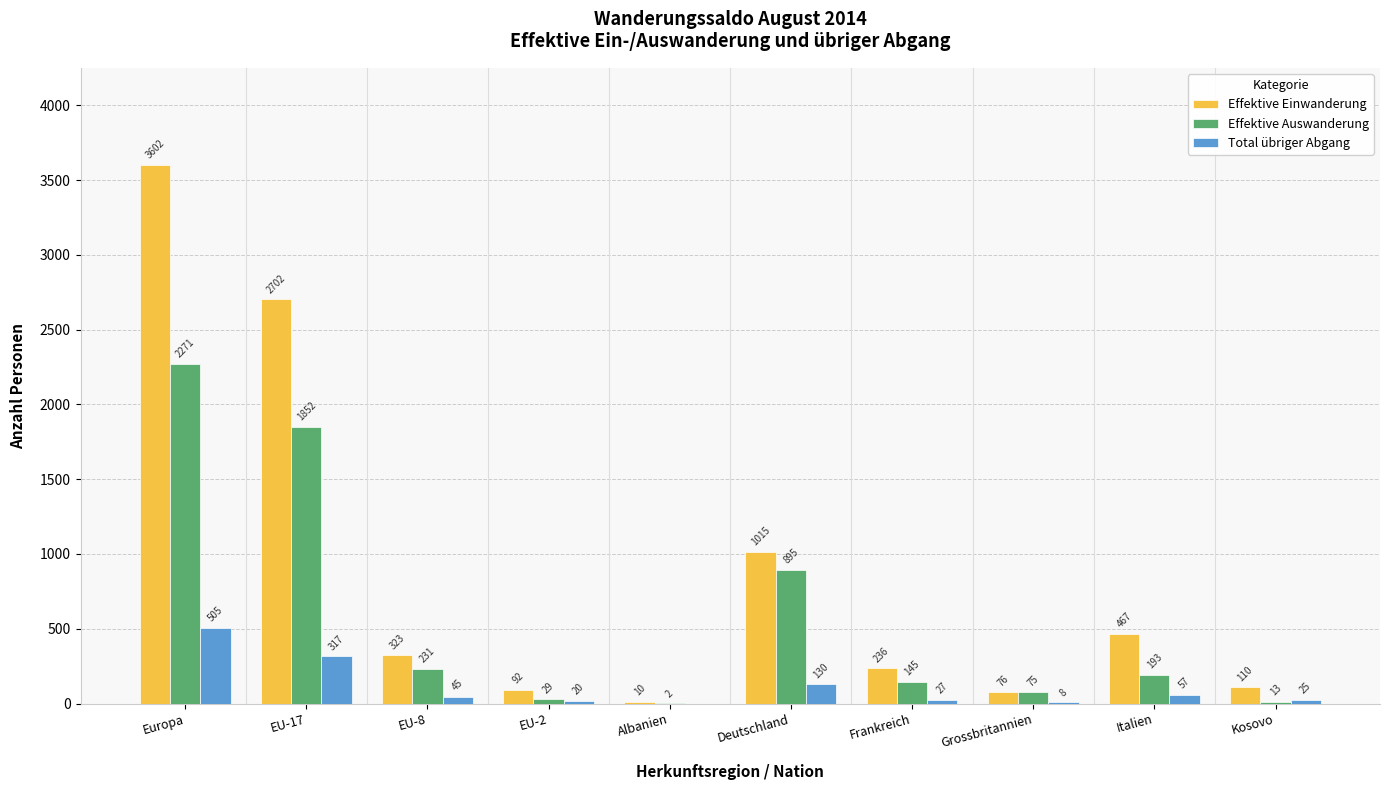

Which series changed the most between Europa and EU-8?

Effektive Einwanderung